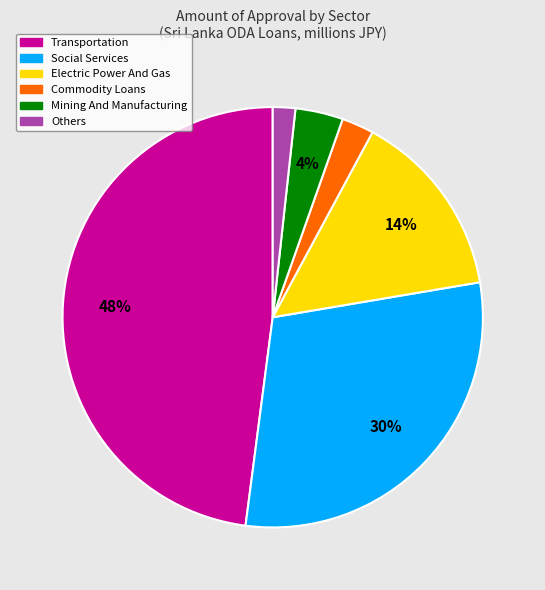

How many slices are in this pie chart?

6